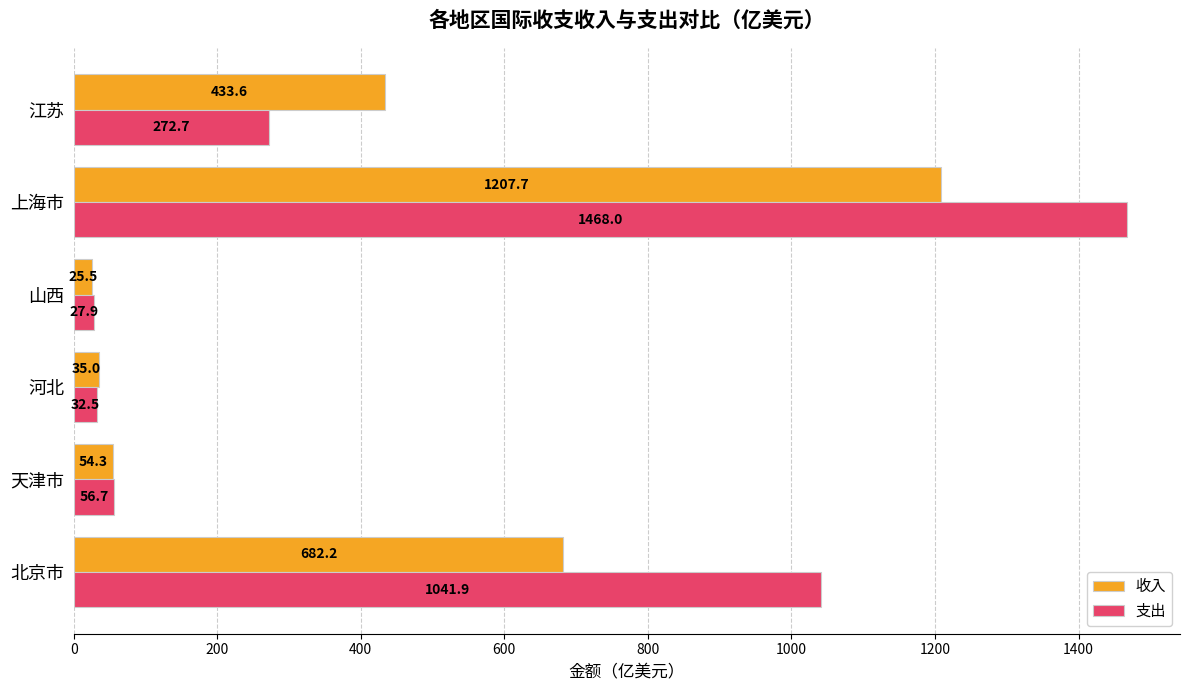

Which series has the largest range (max minus min)?

支出